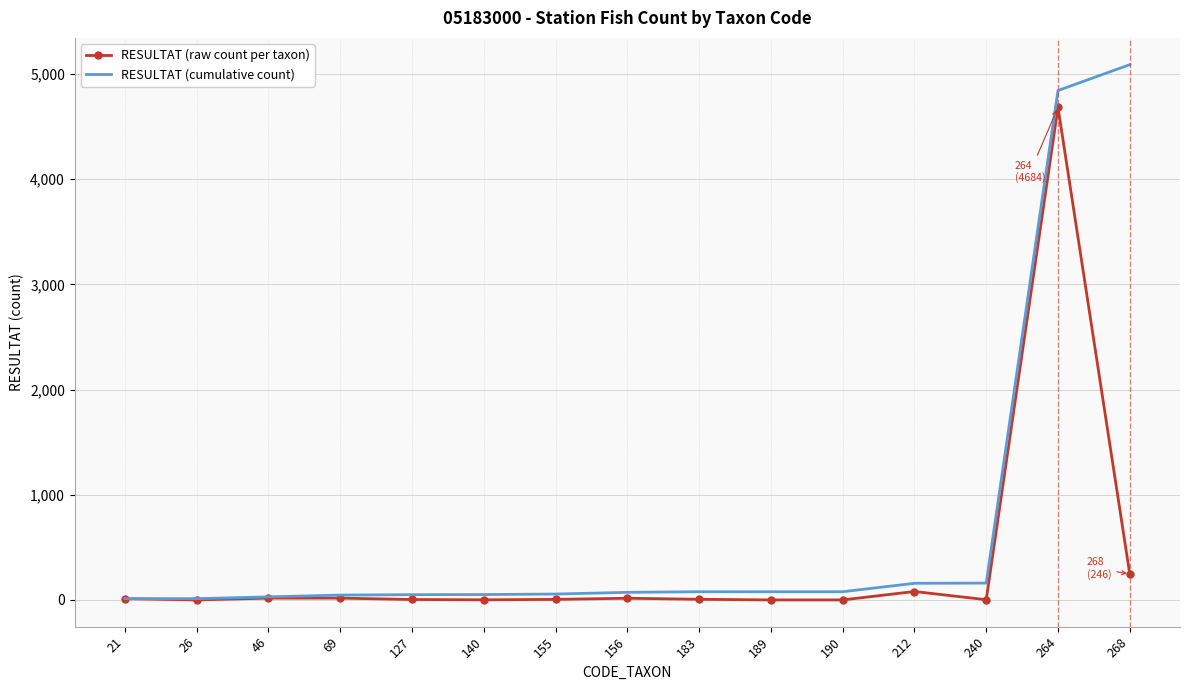

Which category has the highest value across all series?

268